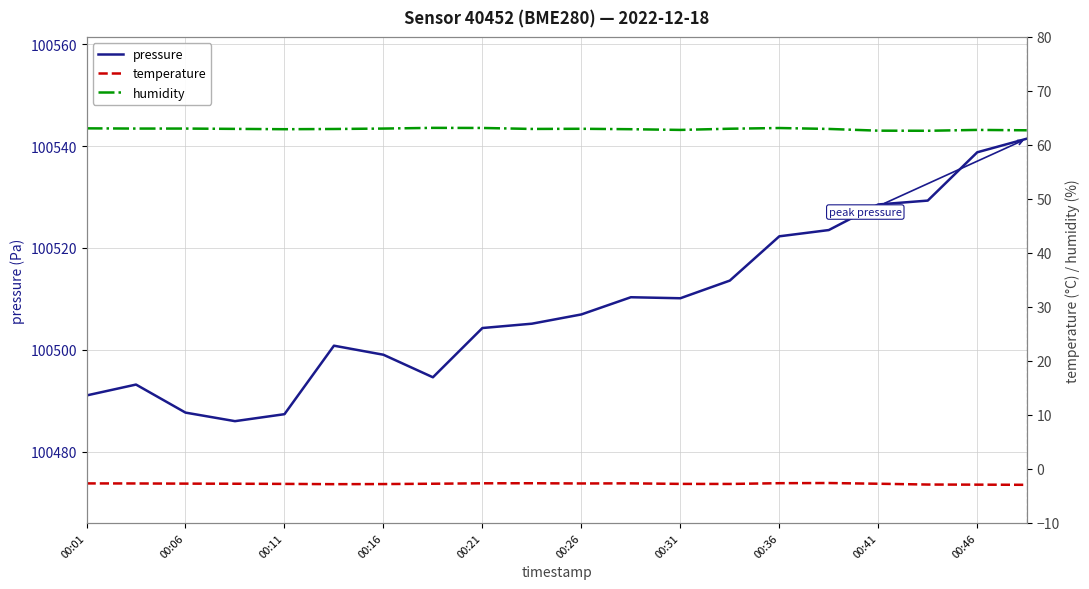

The value of humidity at 00:06 is 87.0. True or false?

False